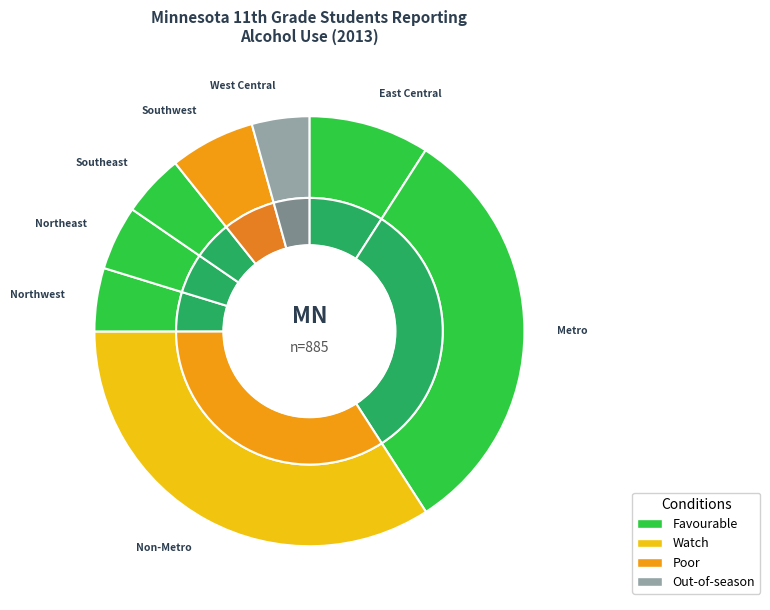

Which category has the biggest portion of the pie?

Non-Metro